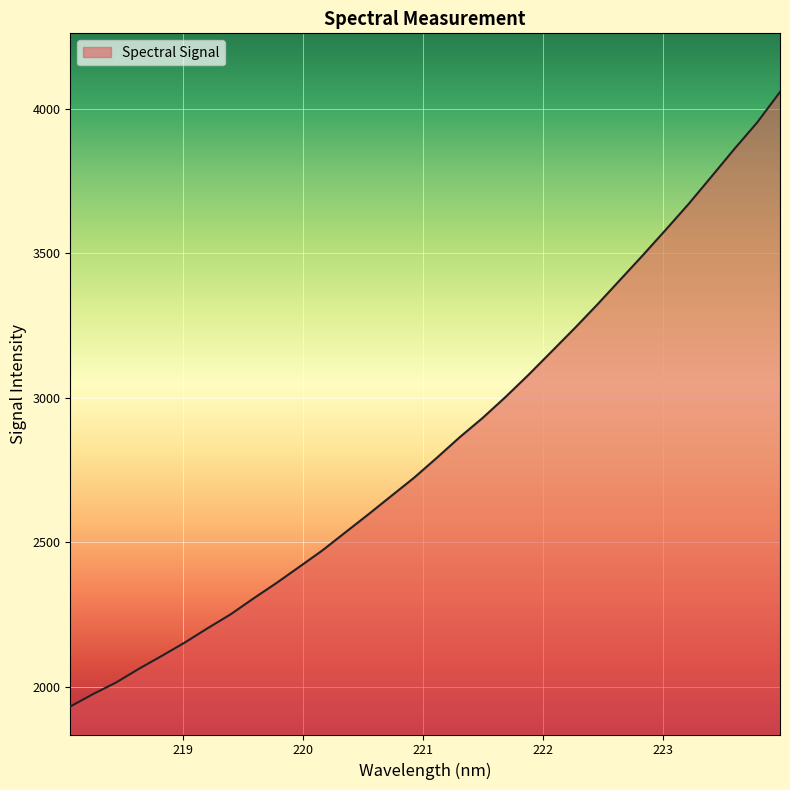

What is the difference between the maximum and minimum values?

2125.2